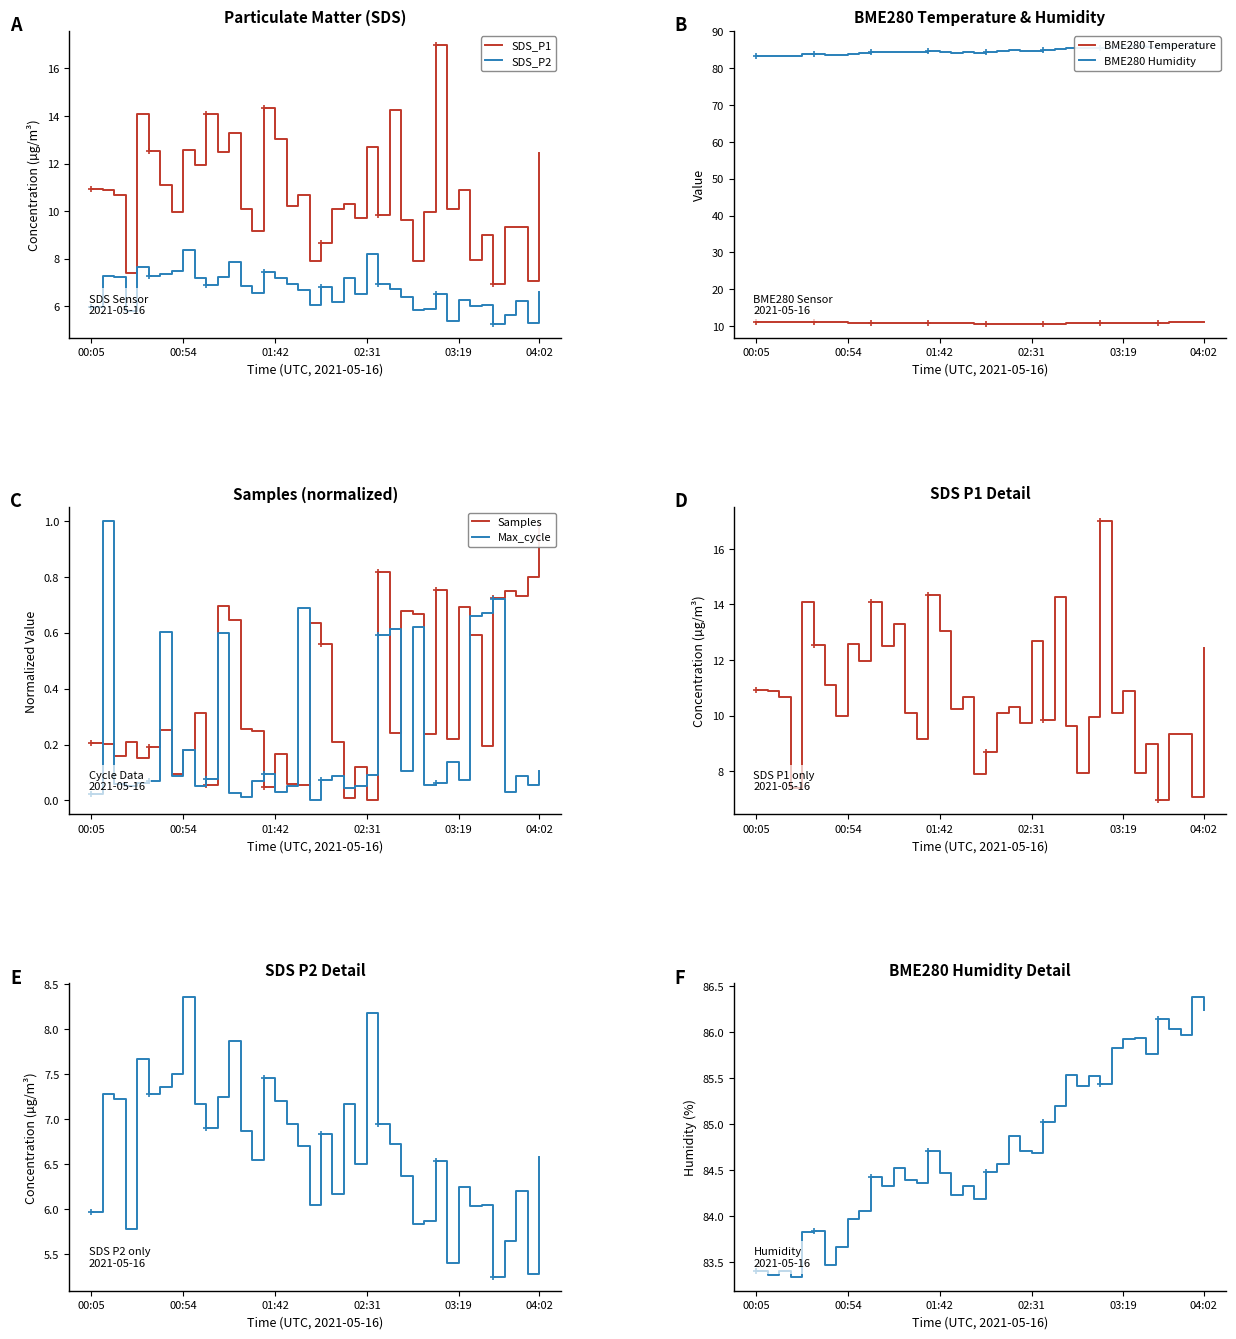

Is the value of BME280 Temperature (°C) at 00:05 greater than the value of SDS_P2 (µg/m³) at 03:19?

Yes